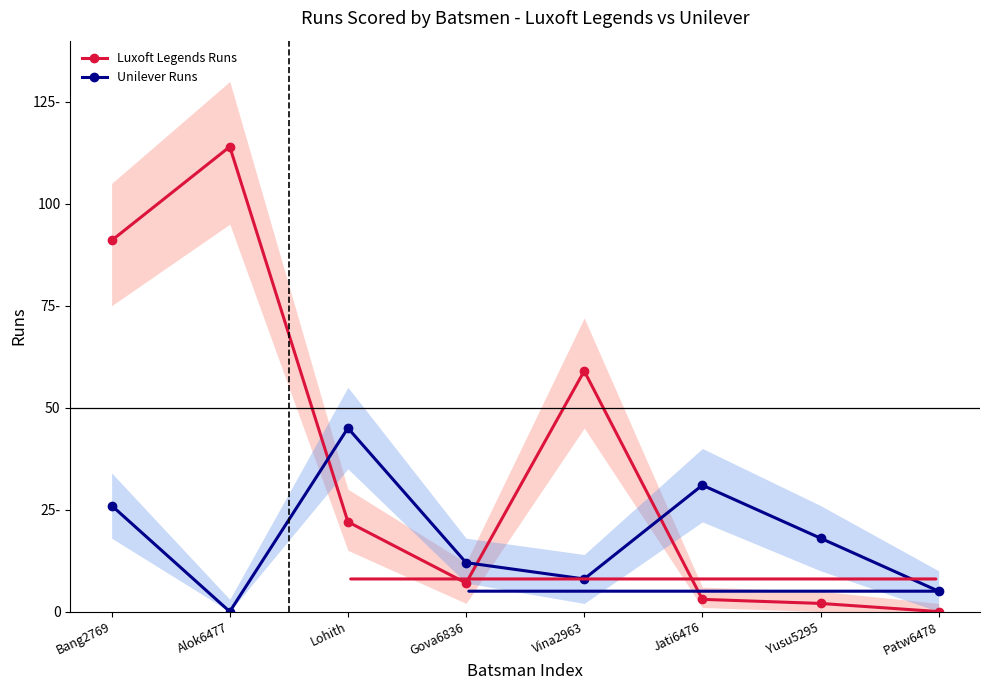

The value of Unilever Runs at Patw6478 is 5. True or false?

True